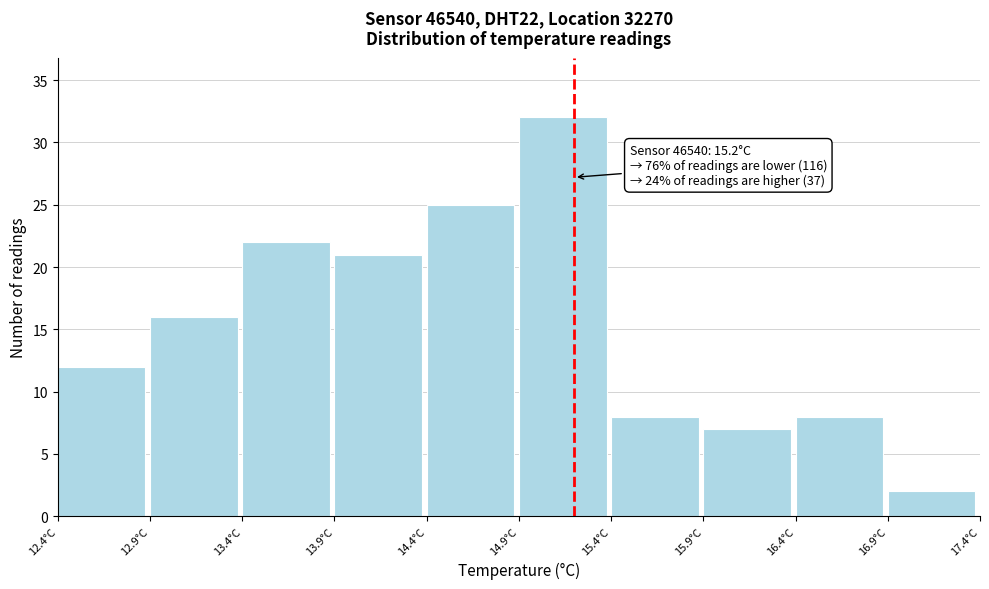

Over which range of the x-axis is the bar tallest?

14.9 to 15.4